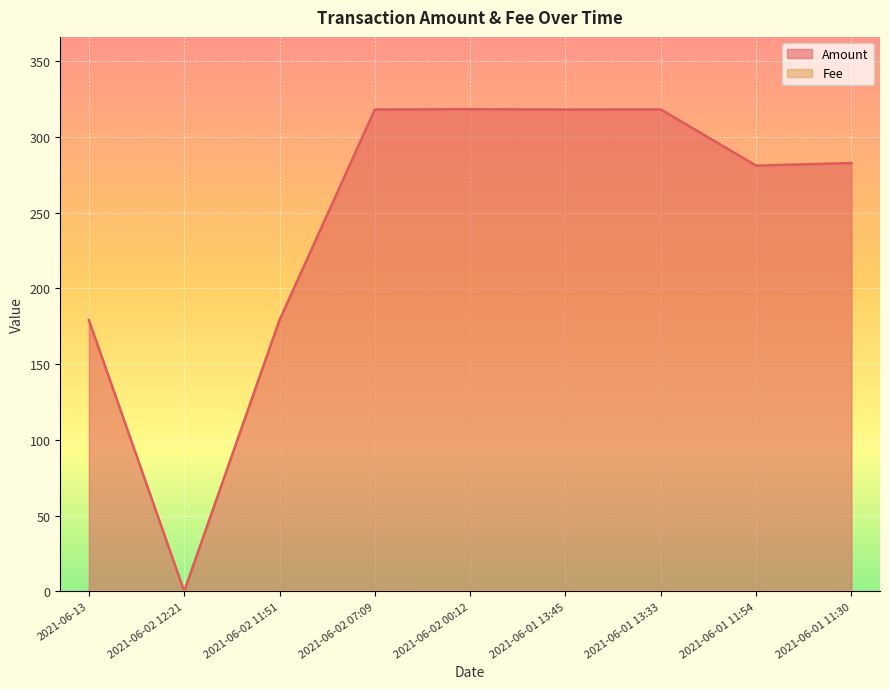

Does the chart display data point markers on the line(s)?

No